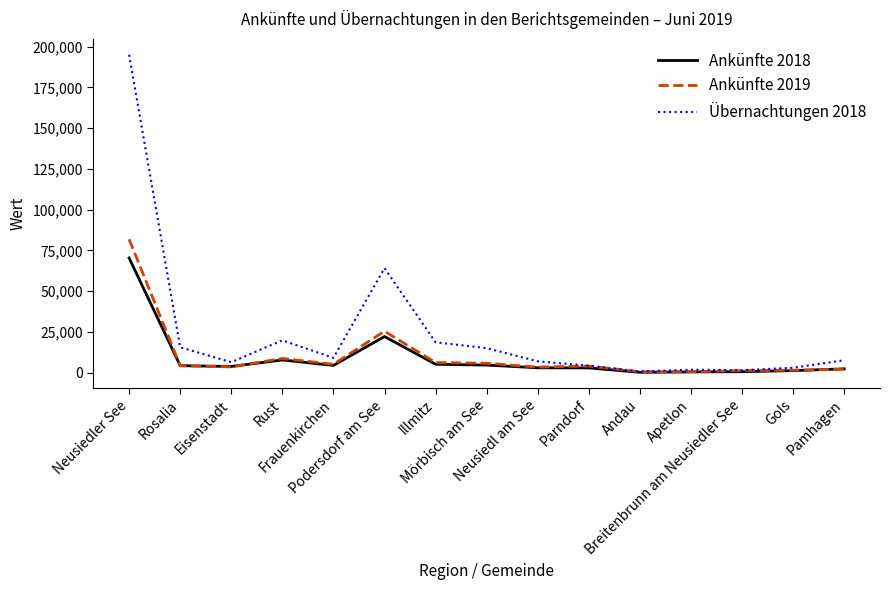

Which series has the largest total across all categories?

Übernachtungen 2018